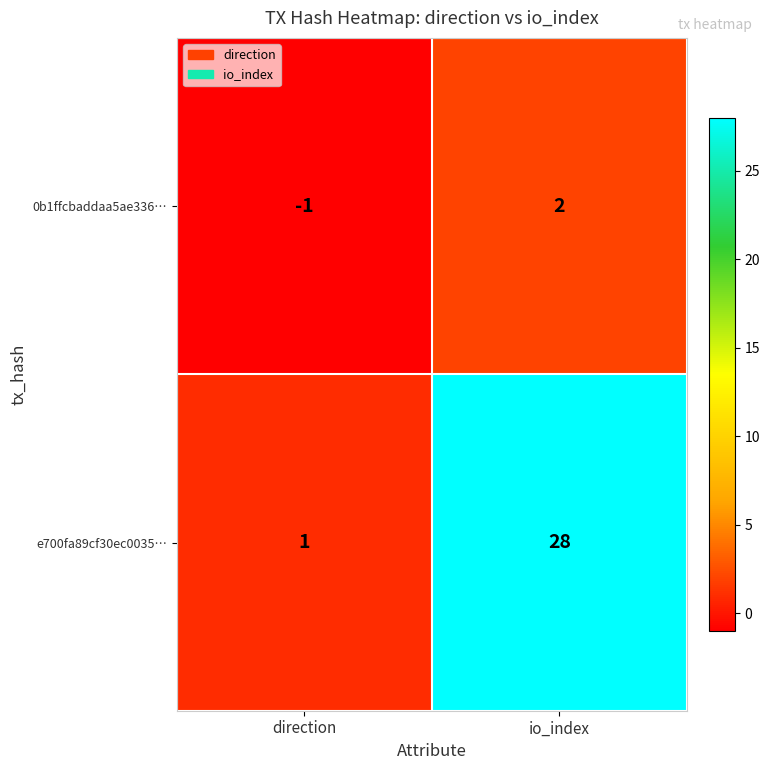

How many data points does each series have?

2